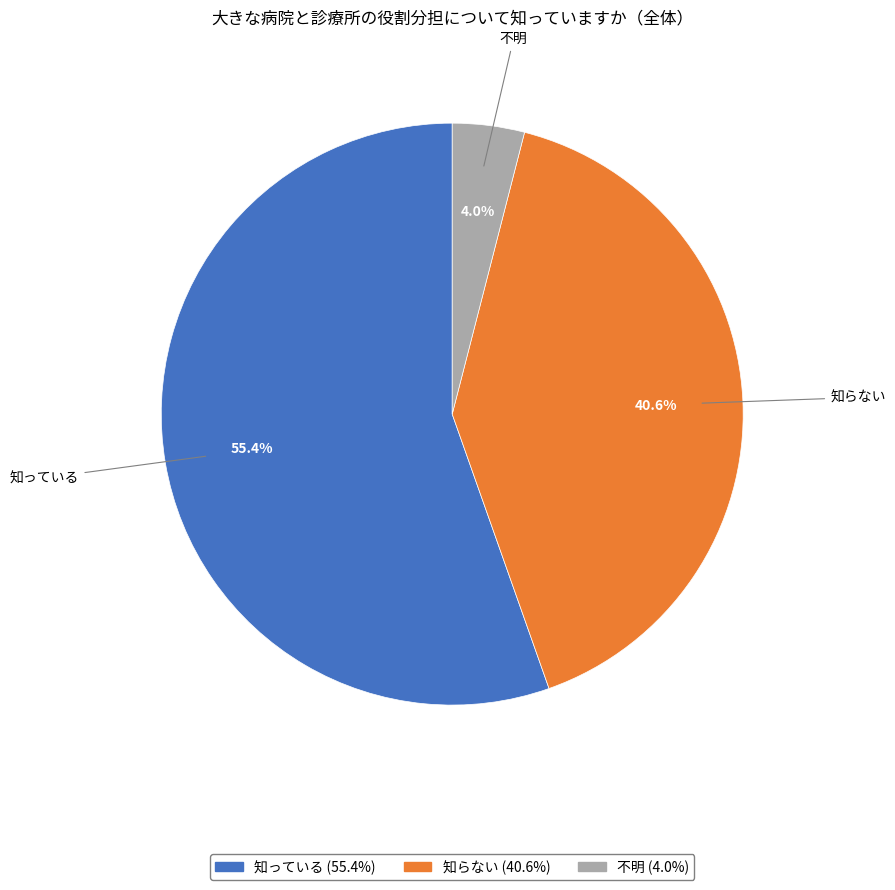

What is the smallest slice in the pie chart?

不明